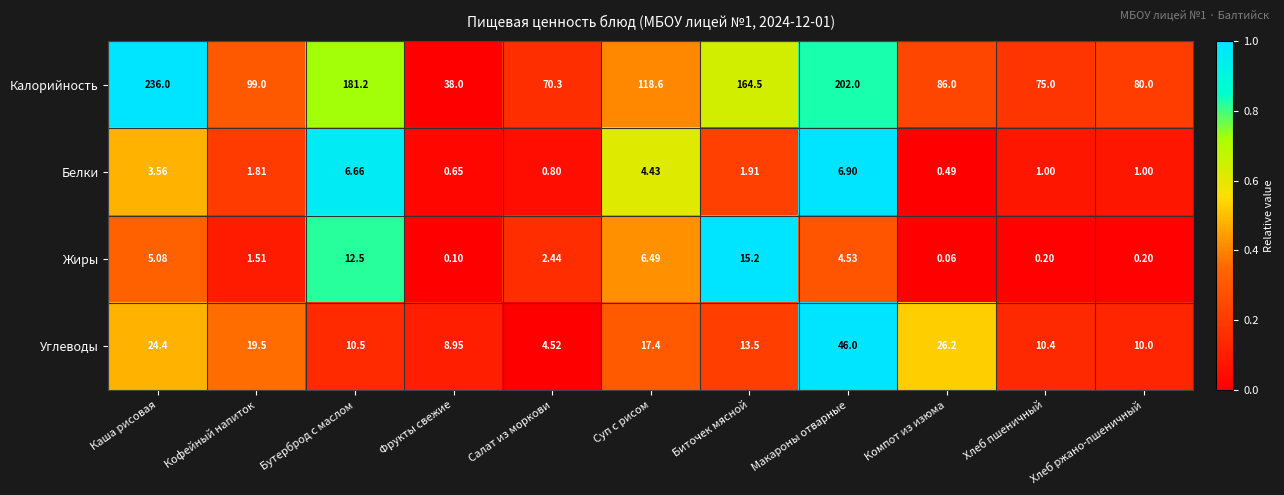

What is the total value across all series at Каша рисовая?

269.0